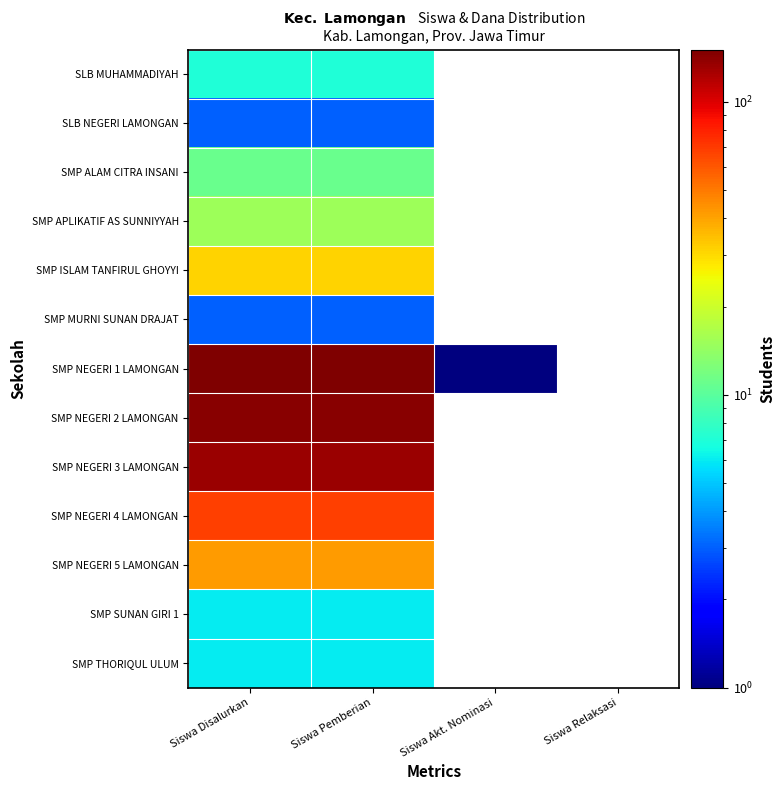

Rank the categories by SMP NEGERI 1 LAMONGAN value from highest to lowest.

Siswa Disalurkan, Siswa Pemberian, Siswa Akt. Nominasi, Siswa Relaksasi